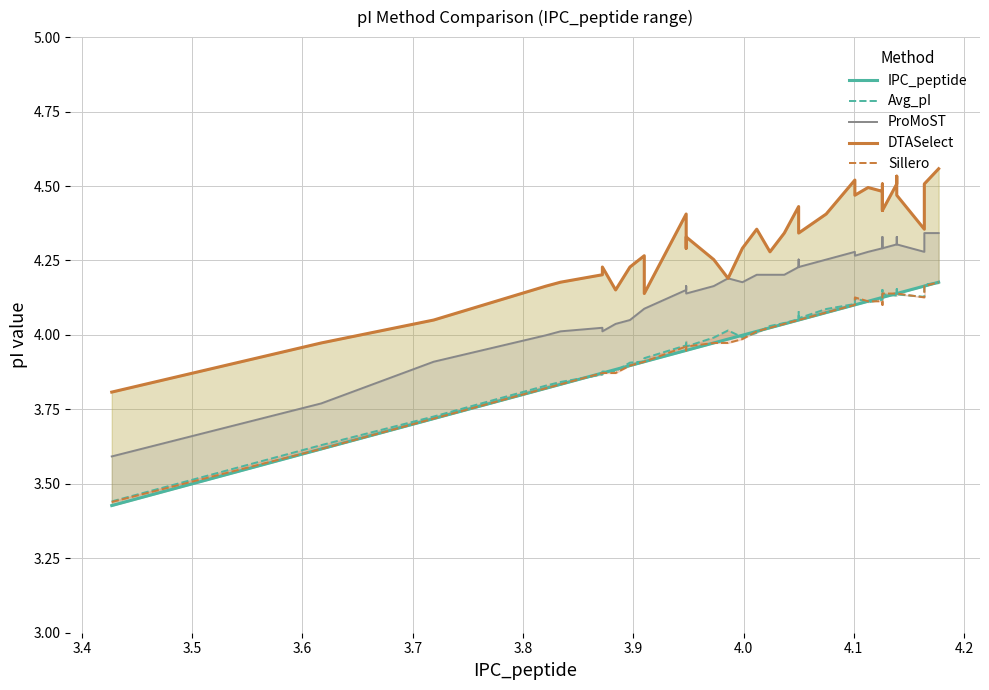

Reading right to left, extract all data points from this chart.

IPC_peptide: 4.2	4.2	4.2	4.1	4.1	4.1	4.1	4.1	4.1	4.1	4.1	4.1	4.1	4.1	4.1	4.0	4.0	4.0	4.0	4.0	4.0	4.0	4.0	4.0	3.9	3.9	3.9	3.9	3.9	3.9	3.9	3.9	3.9	3.9	3.8	3.8	3.7	3.6	3.4
Avg_pI: 4.2	4.2	4.1	4.1	4.2	4.1	4.1	4.1	4.1	4.2	4.1	4.1	4.1	4.1	4.1	4.1	4.1	4.1	4.0	4.0	4.0	4.0	4.0	4.0	4.0	4.0	4.0	3.9	3.9	3.9	3.9	3.9	3.9	3.9	3.8	3.8	3.7	3.6	3.4
ProMoST: 4.3	4.3	4.3	4.3	4.3	4.3	4.3	4.3	4.3	4.3	4.3	4.3	4.3	4.3	4.3	4.2	4.3	4.2	4.2	4.2	4.2	4.2	4.2	4.2	4.1	4.2	4.2	4.1	4.1	4.1	4.0	4.0	4.0	4.0	4.0	4.0	3.9	3.8	3.6
DTASelect: 4.6	4.5	4.4	4.5	4.5	4.5	4.4	4.5	4.5	4.4	4.5	4.5	4.5	4.5	4.4	4.3	4.4	4.4	4.3	4.3	4.4	4.3	4.2	4.3	4.3	4.3	4.4	4.1	4.2	4.3	4.2	4.2	4.2	4.2	4.2	4.2	4.0	4.0	3.8
Sillero: 4.2	4.2	4.1	4.1	4.1	4.1	4.1	4.1	4.1	4.1	4.1	4.1	4.1	4.1	4.1	4.0	4.0	4.0	4.0	4.0	4.0	4.0	4.0	4.0	4.0	3.9	4.0	3.9	3.9	3.9	3.9	3.9	3.9	3.9	3.8	3.8	3.7	3.6	3.4